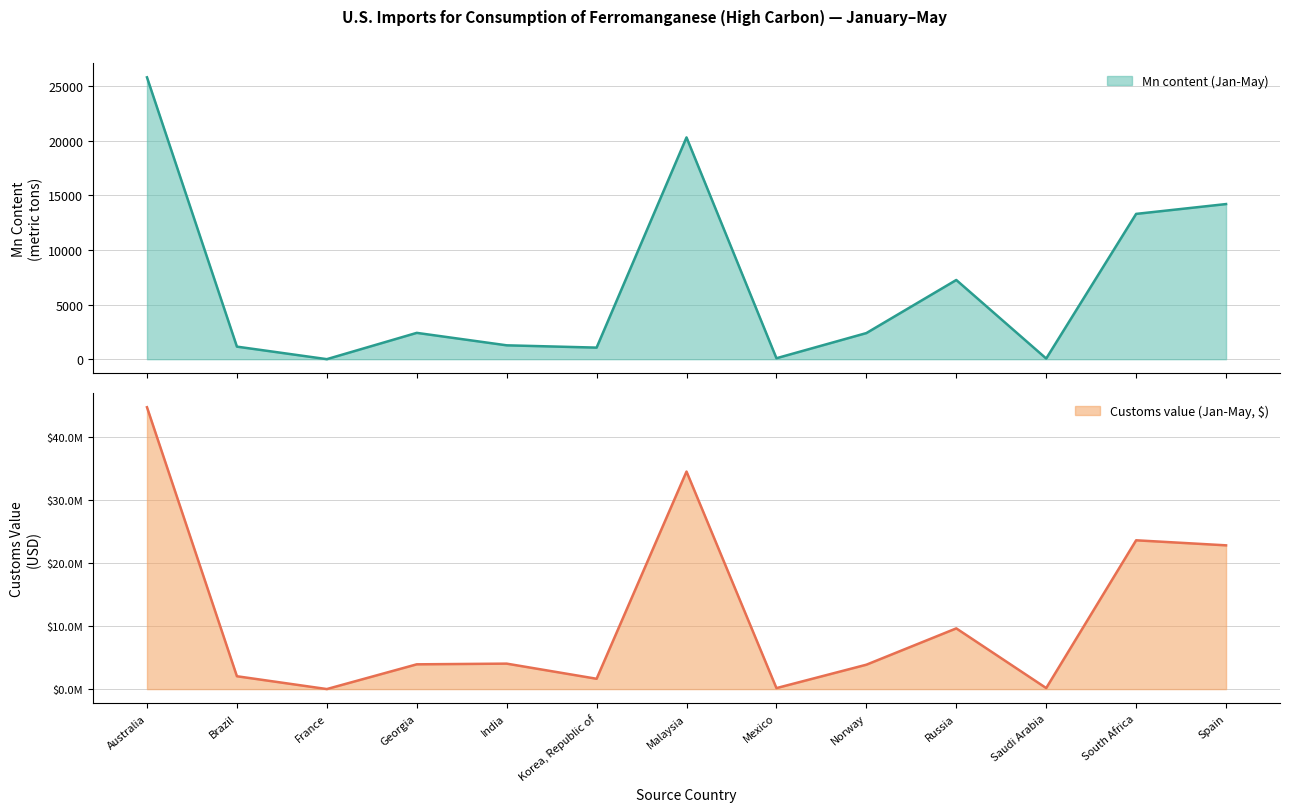

What are all the series names shown in the legend?

Mn content (Jan-May), Customs value (Jan-May, $)